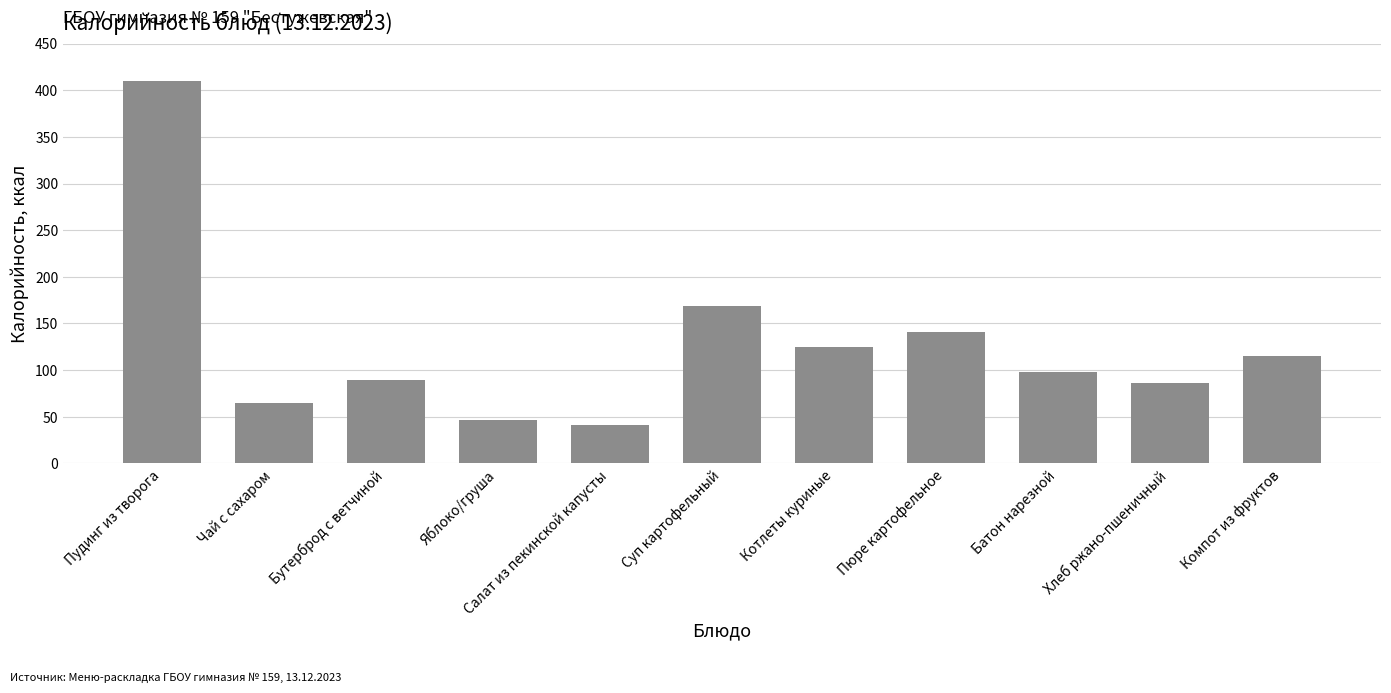

Approximately how many times larger is the value at Котлеты куриные compared to Чай с сахаром?

1.9